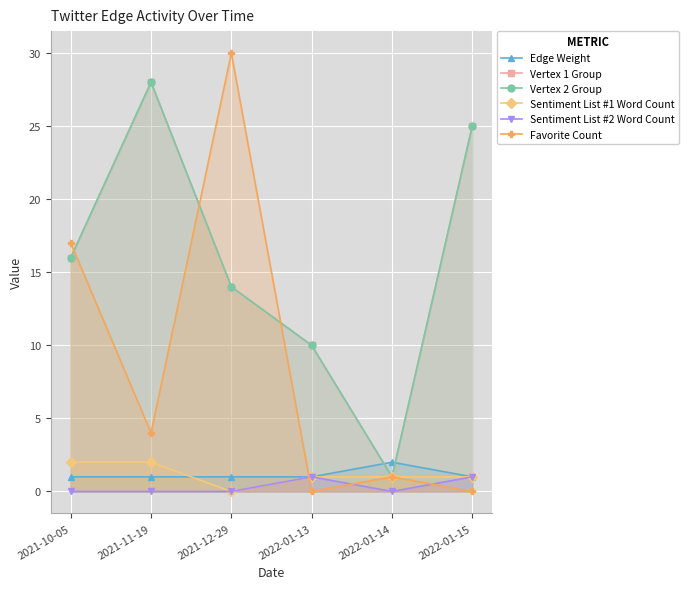

What is the difference between the Favorite Count values at 2022-01-14 and 2021-10-05?

16